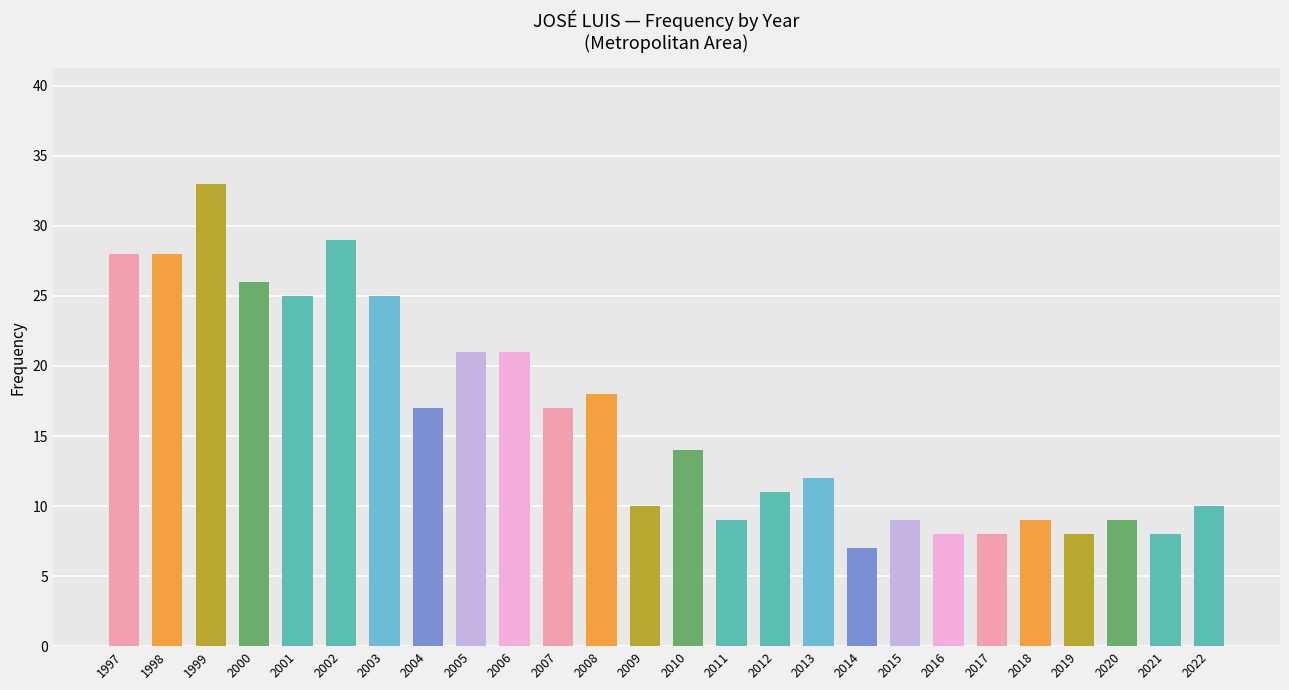

Count the number of data series in this chart.

1